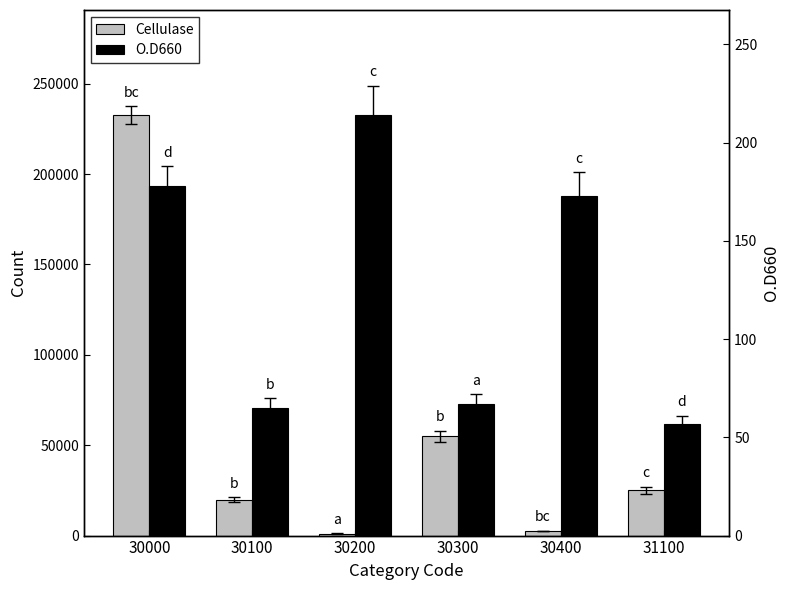

At 30400, list the series in order from largest to smallest.

Cellulase, O.D660